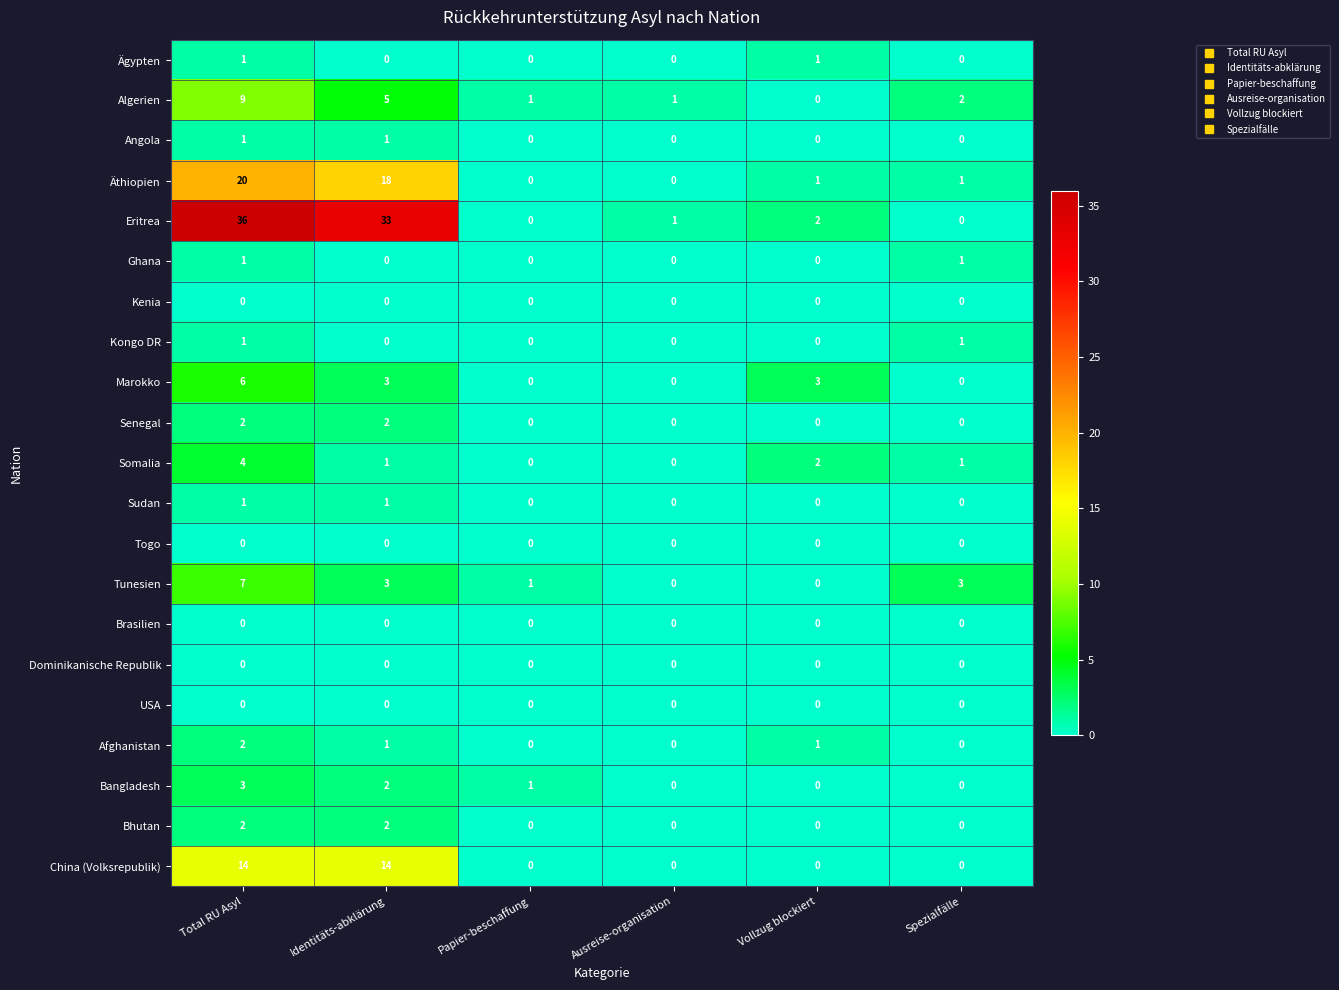

What is the average value of the Äthiopien series?

7